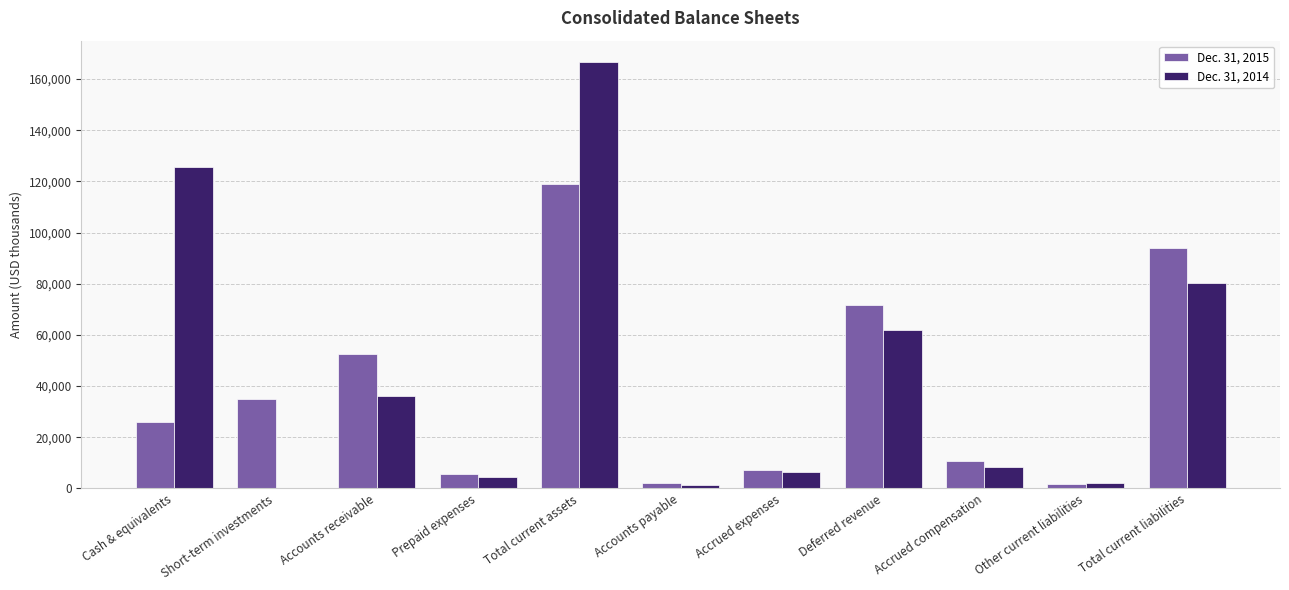

Is it true that Dec. 31, 2014 equals 181742 at Cash & equivalents?

False